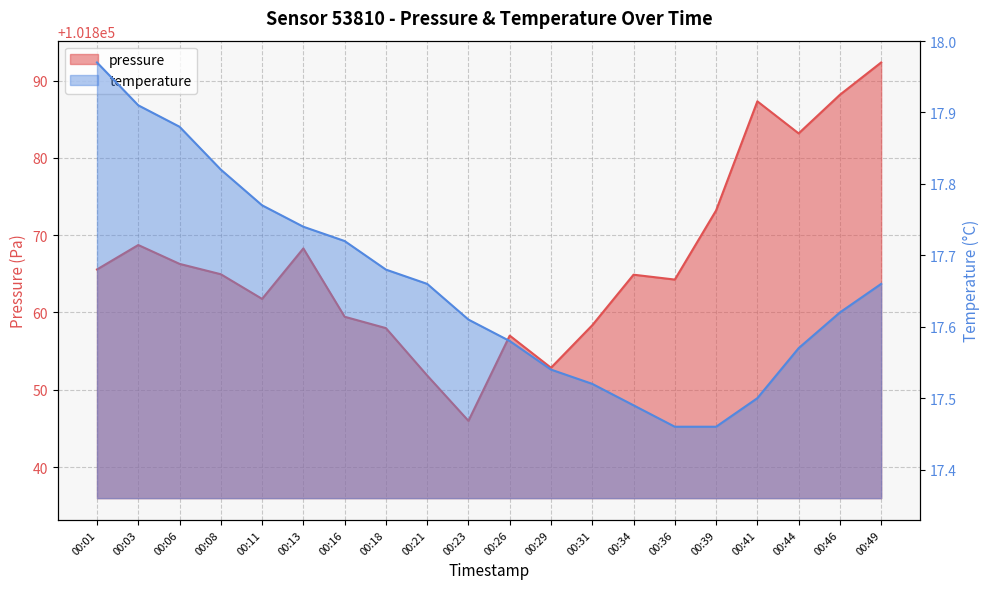

What is the maximum value shown in the chart?

101892.3